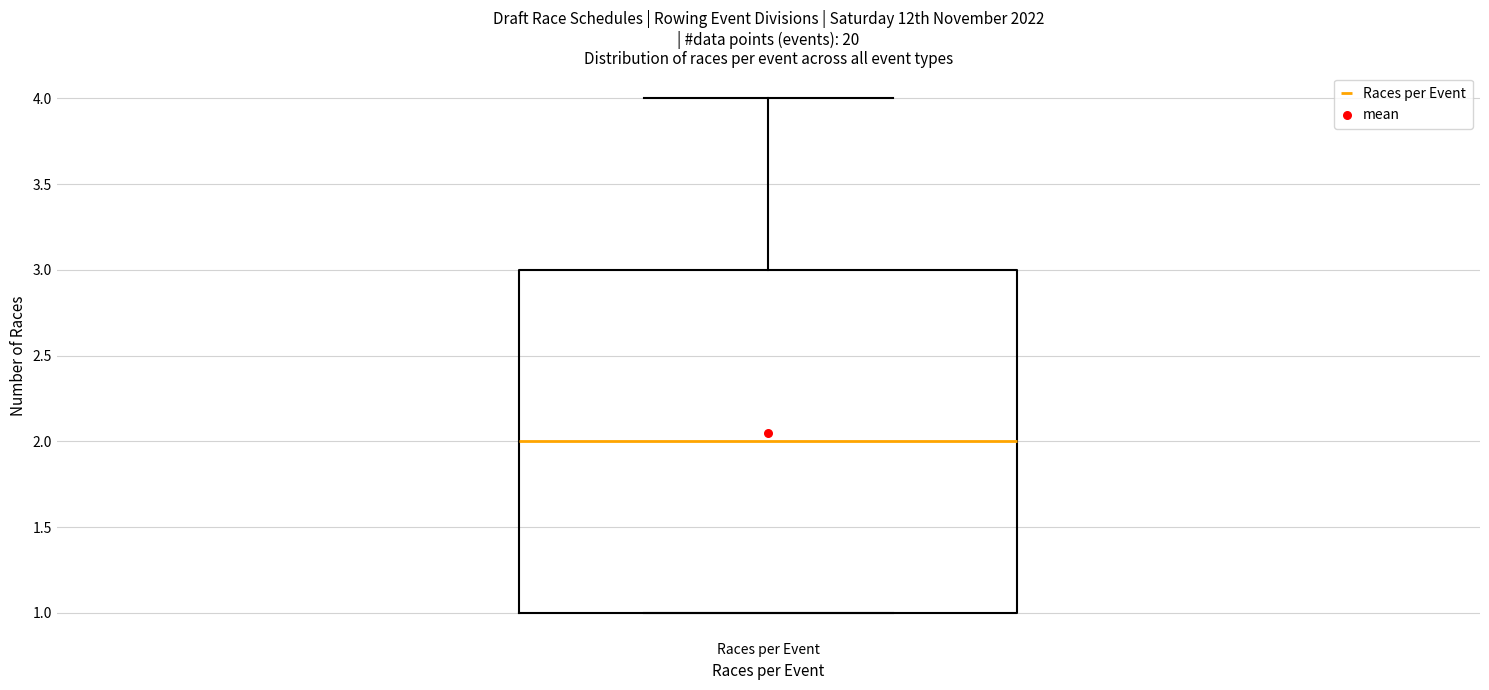

Read this box plot against the y-axis: the position of the median line, the range covered by the box, and the ends of both whiskers. The values are not printed on the chart, so give them approximately, as read against the axis.

median 2, box 1 to 3, whiskers 1 to 4